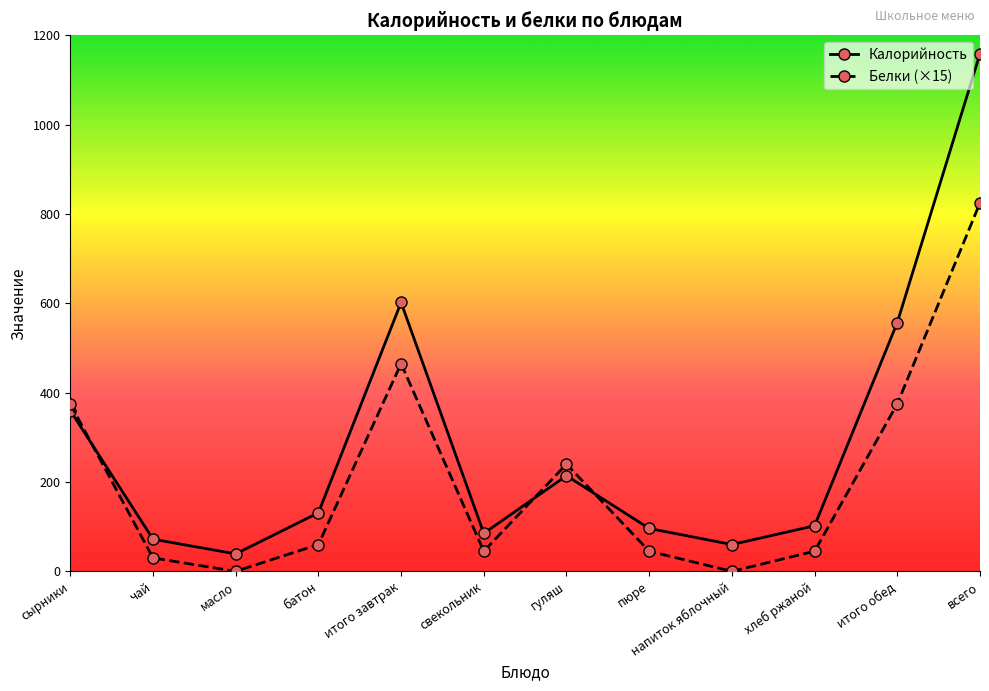

Which series changed the most between гуляш and пюре?

Белки (×15)